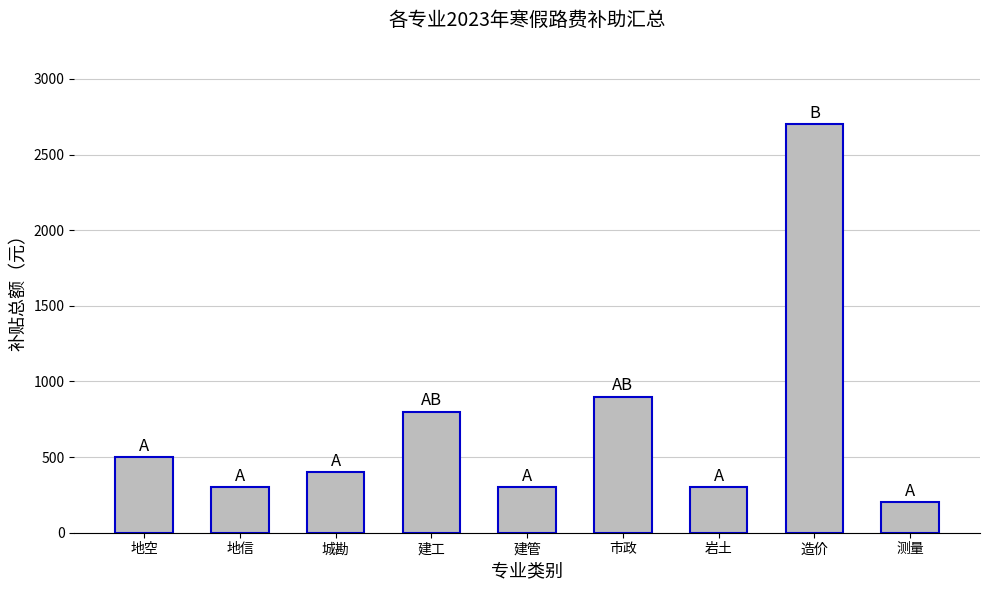

How many series are shown in this chart?

1